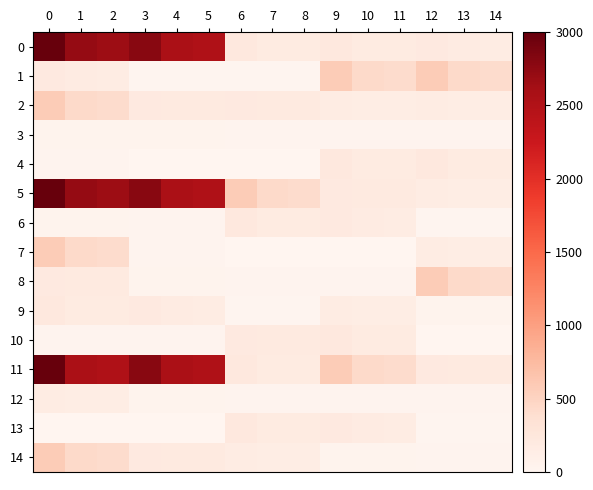

What is the minimum value shown in the chart?

0.3